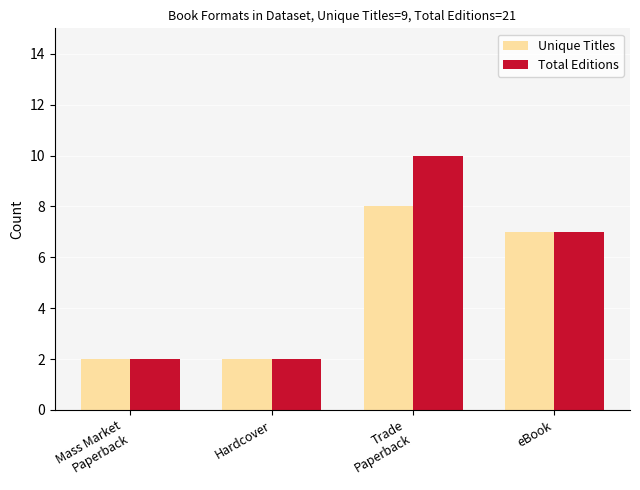

What is the maximum value for Unique Titles?

8